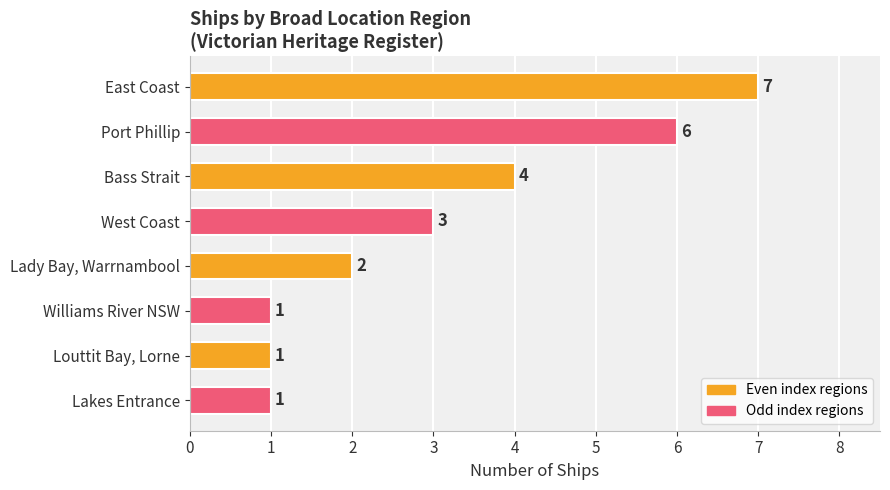

At which category does the chart reach its peak across all series?

East Coast